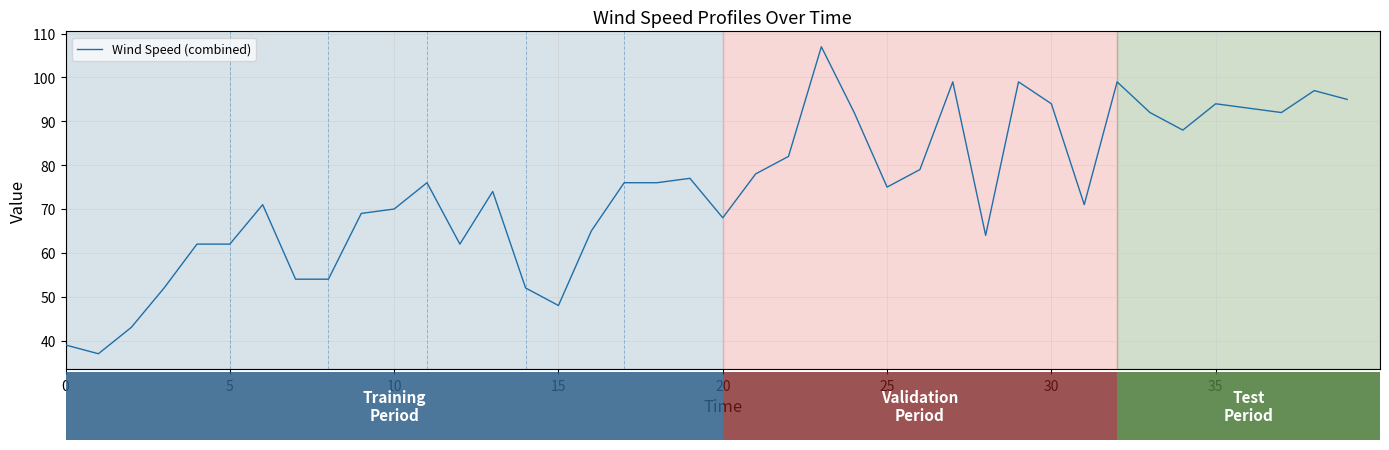

What is the maximum value shown in the chart?

107